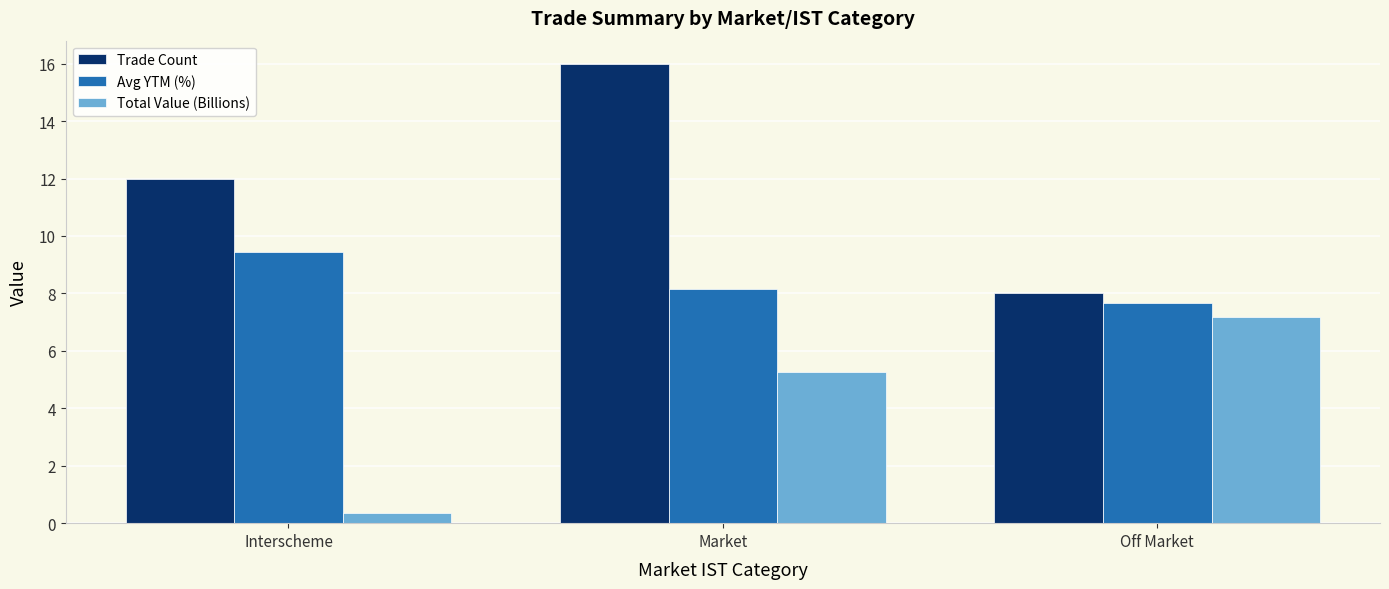

How many groups of bars are there?

3